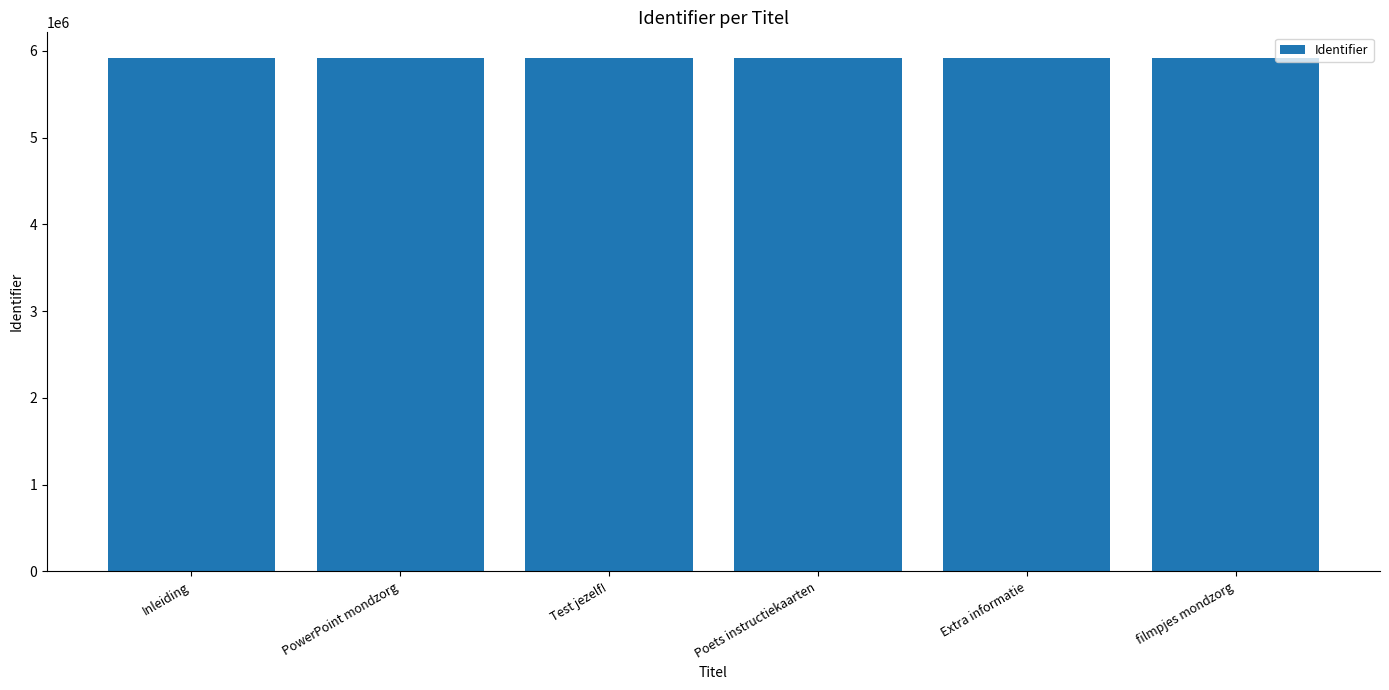

How many bars are there in total?

6